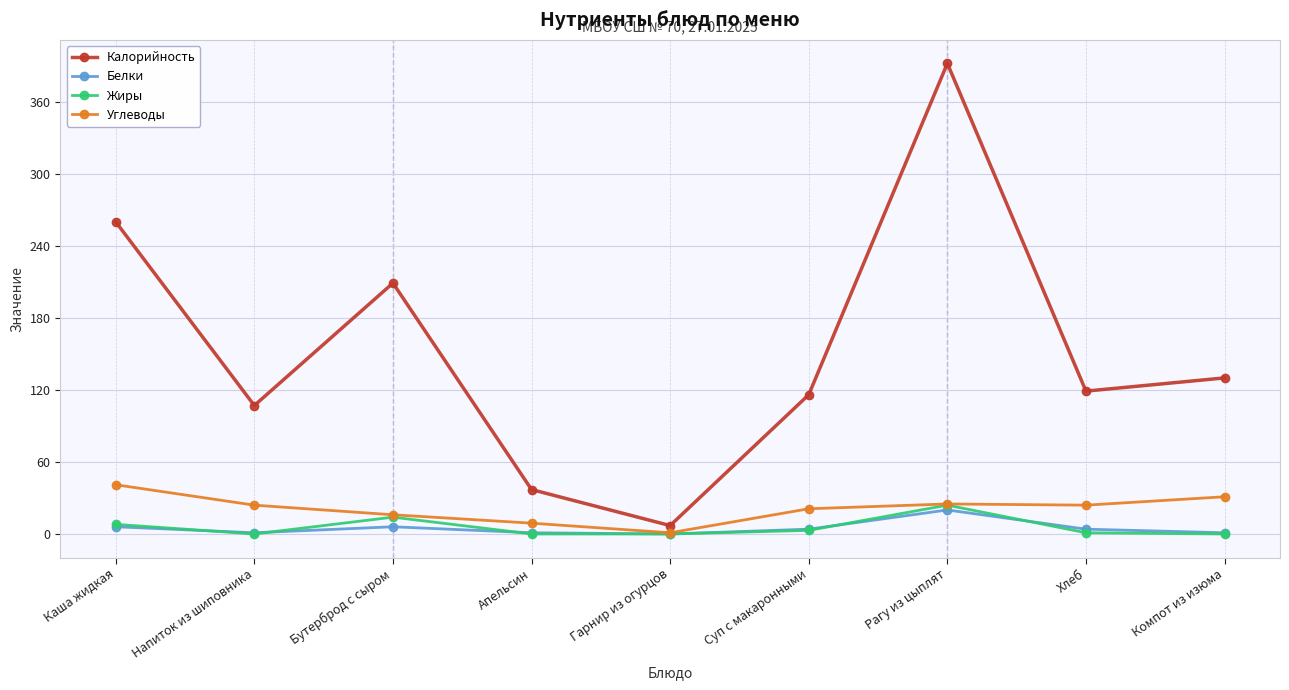

Count the number of categories in the chart.

9